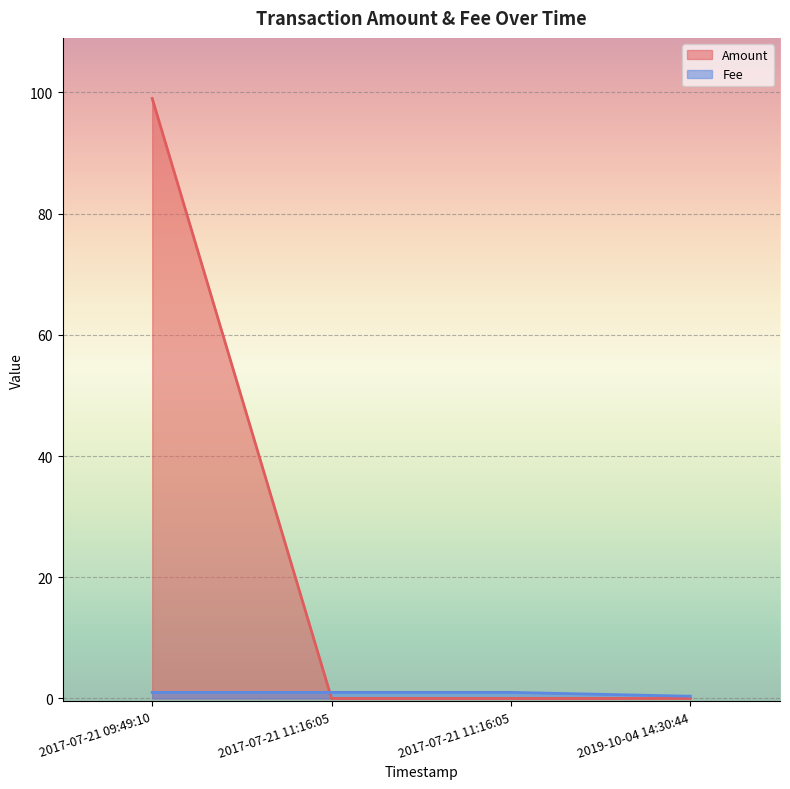

Reading left to right, list all the values displayed in this chart.

Amount: 99.0	0.0	0.0	0.0
Fee: 1.0	1.0	1.0	0.4